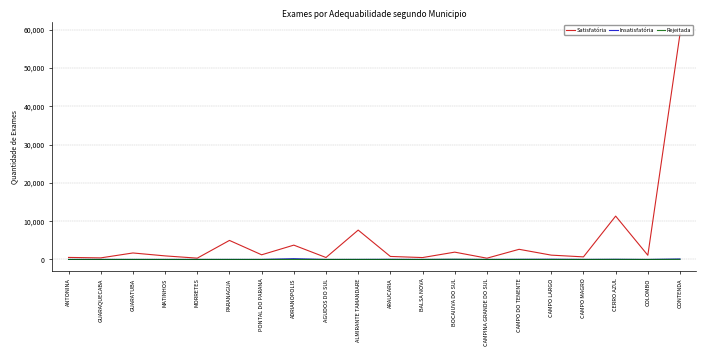

What is the sum of all Satisfatória values?

101322